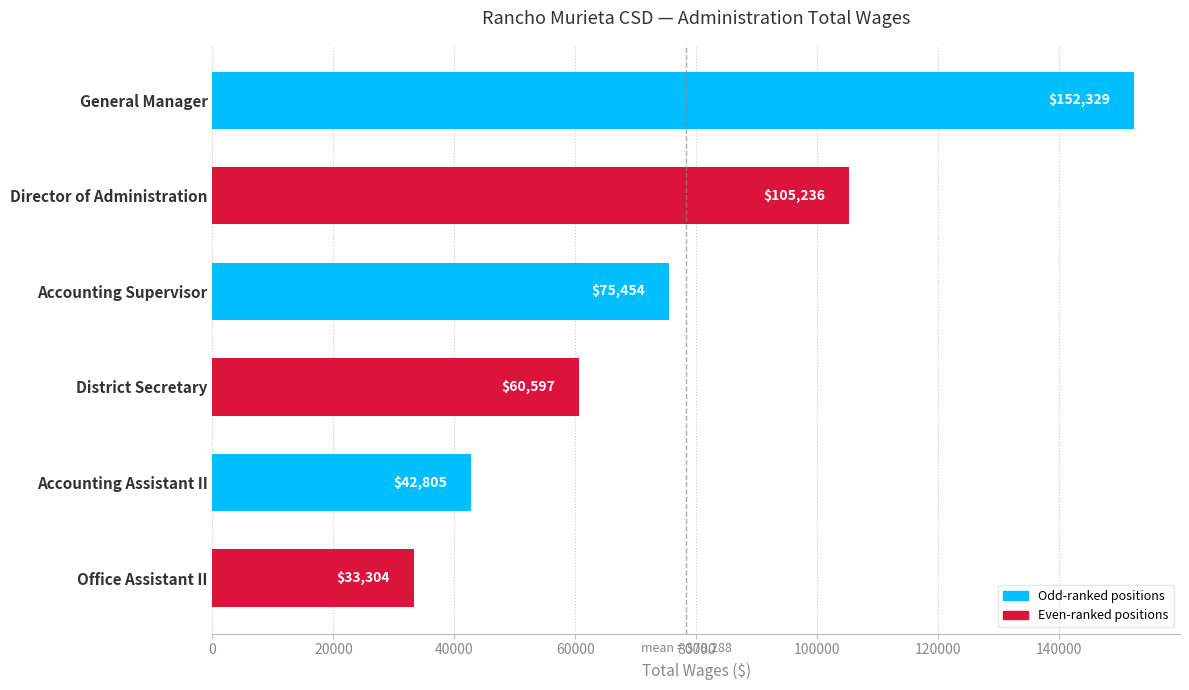

What is the smallest value displayed?

33304